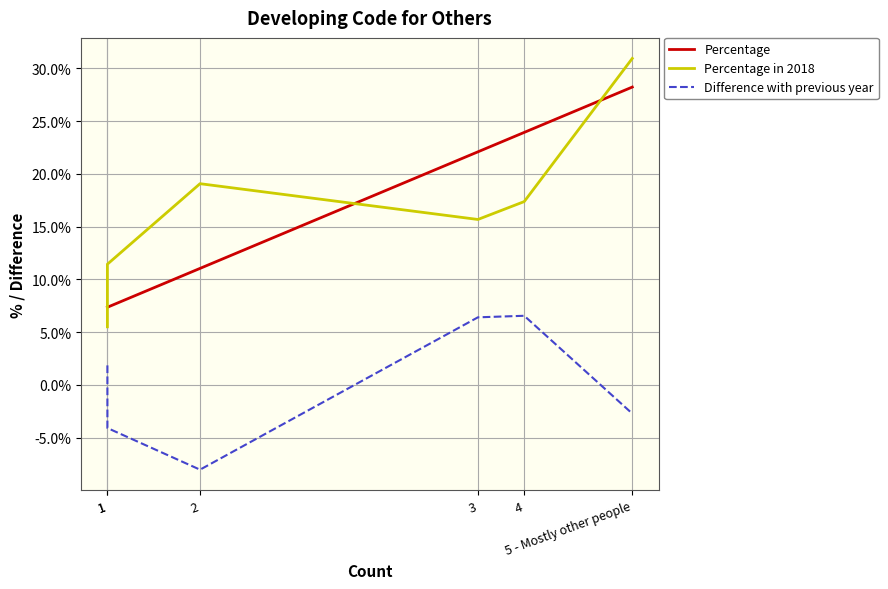

Reading left to right, what are all the values shown in this chart?

Percentage: 1=7.4	1=7.4	2=11.0	3=22.1	4=23.9	5 - Mostly other people=28.2
Percentage in 2018: 1=5.5	1=11.4	2=19.1	3=15.7	4=17.4	5 - Mostly other people=30.9
Difference with previous year: 1=1.9	1=-4.1	2=-8.0	3=6.4	4=6.6	5 - Mostly other people=-2.7